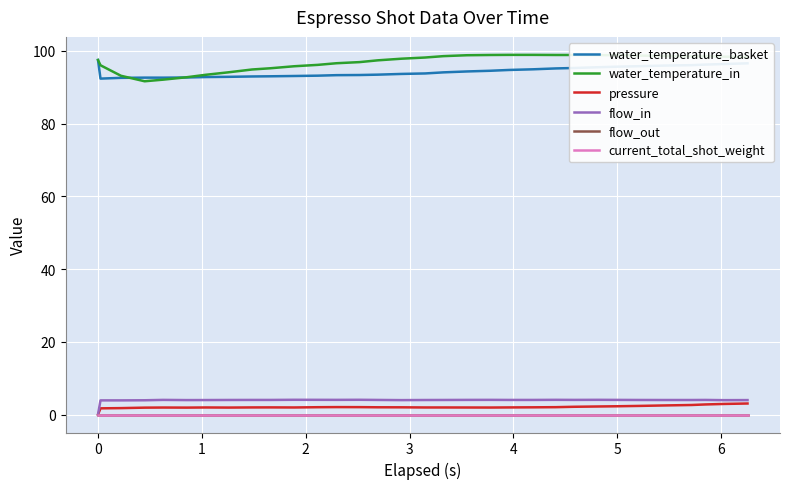

True or false: flow_in has more than 2 interior local peaks.

True